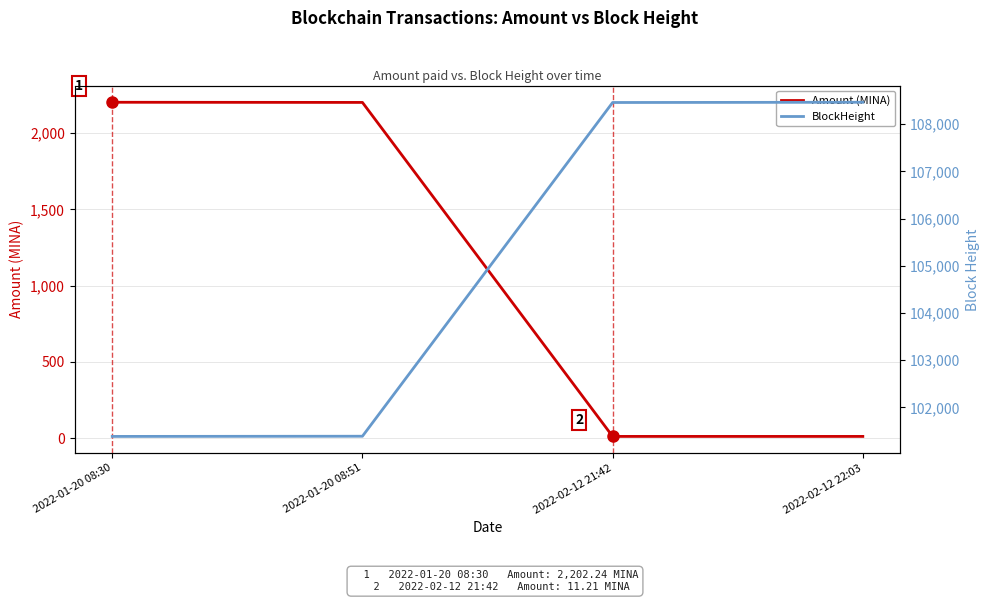

True or false: Amount (MINA) and BlockHeight intersect in this chart.

False